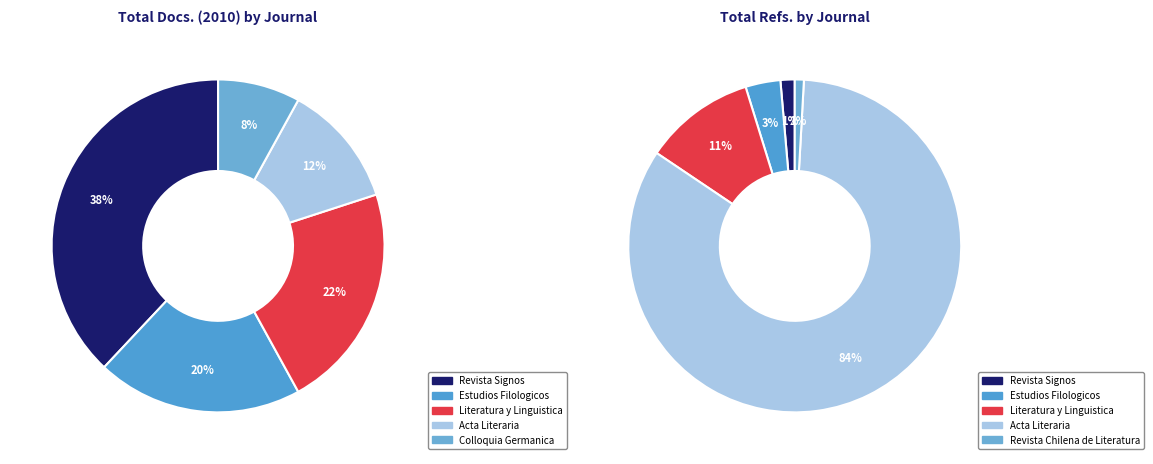

Rank the series by their average value, from lowest to highest.

values_left, values_right